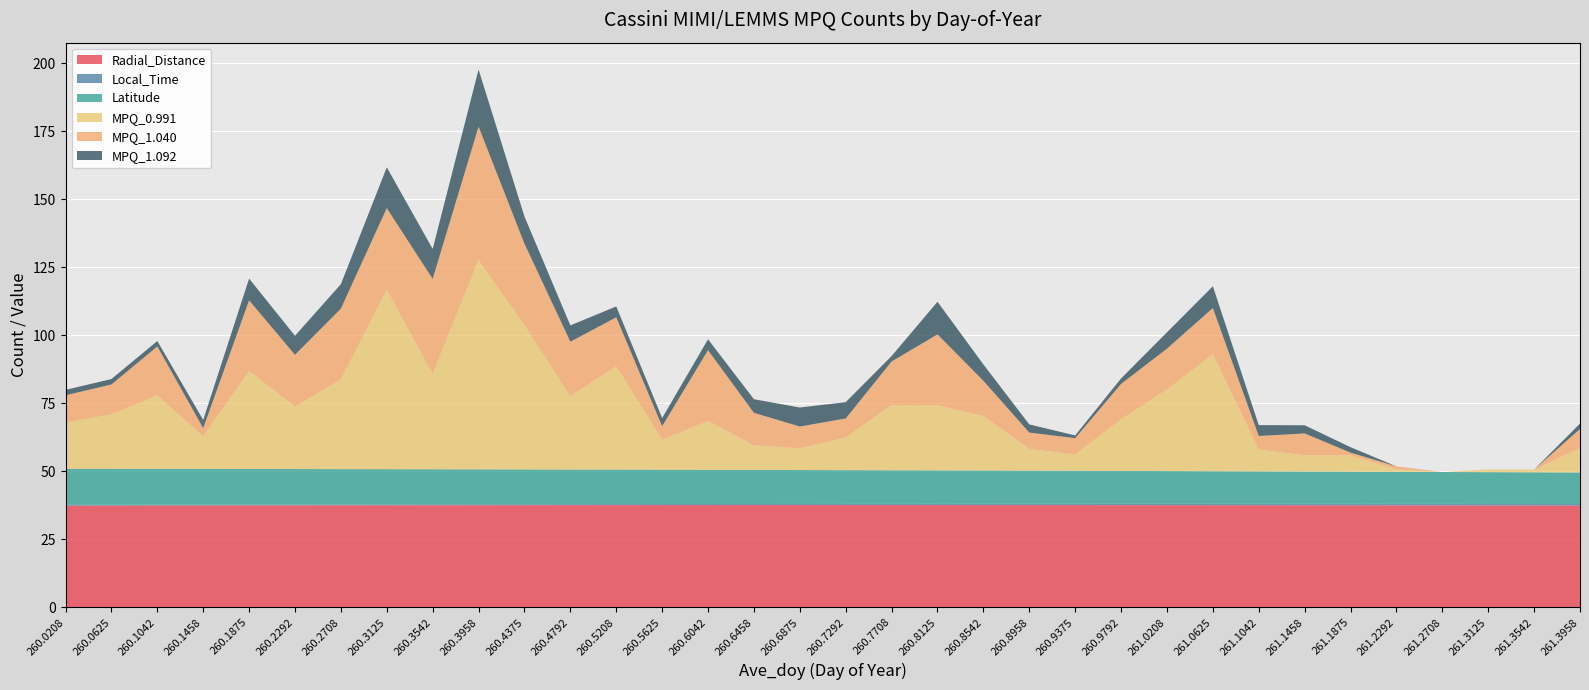

Reading right to left, what are all the values shown in this chart?

Radial_Distance: 37.4	37.5	37.5	37.5	37.5	37.5	37.5	37.6	37.6	37.6	37.6	37.6	37.6	37.6	37.6	37.6	37.6	37.6	37.6	37.6	37.6	37.6	37.6	37.6	37.6	37.6	37.5	37.5	37.5	37.5	37.5	37.5	37.4	37.4
Local_Time: 0.6	0.6	0.6	0.5	0.5	0.5	0.5	0.5	0.5	0.5	0.5	0.5	0.5	0.5	0.4	0.4	0.4	0.4	0.4	0.4	0.4	0.4	0.4	0.4	0.4	0.3	0.3	0.3	0.3	0.3	0.3	0.3	0.3	0.3
Latitude: 11.6	11.6	11.7	11.7	11.8	11.8	11.9	11.9	12.0	12.1	12.1	12.2	12.2	12.3	12.3	12.4	12.4	12.5	12.5	12.6	12.6	12.7	12.7	12.8	12.8	12.9	12.9	13.0	13.0	13.1	13.1	13.2	13.2	13.3
MPQ_0.991: 9.0	1.0	1.0	0.0	1.0	6.0	6.0	8.0	43.0	30.0	19.0	6.0	8.0	20.0	24.0	24.0	12.0	8.0	9.0	18.0	11.0	38.0	27.0	53.0	77.0	35.0	66.0	33.0	23.0	36.0	12.0	27.0	20.0	17.0
MPQ_1.040: 7.0	0.0	0.0	0.0	1.0	1.0	8.0	5.0	17.0	15.0	13.0	6.0	6.0	13.0	26.0	16.0	7.0	8.0	12.0	26.0	5.0	18.0	20.0	30.0	49.0	35.0	30.0	26.0	19.0	26.0	3.0	18.0	11.0	10.0
MPQ_1.092: 2.0	0.0	0.0	0.0	0.0	2.0	3.0	4.0	8.0	6.0	2.0	1.0	3.0	6.0	12.0	2.0	6.0	7.0	5.0	4.0	3.0	4.0	6.0	10.0	21.0	11.0	15.0	9.0	7.0	8.0	3.0	2.0	2.0	2.0